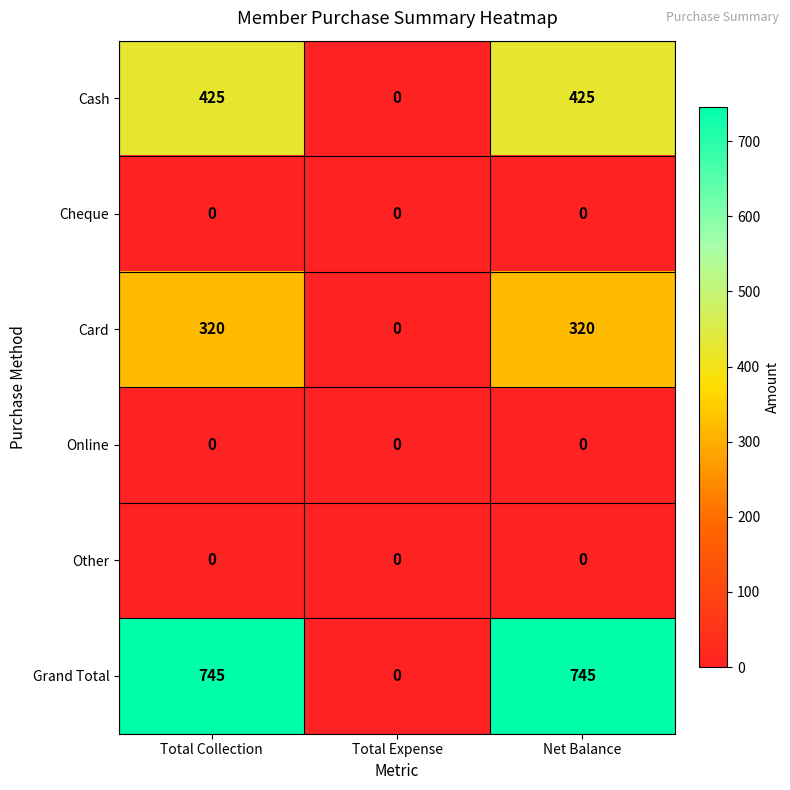

Which series has the widest spread of values?

Grand Total